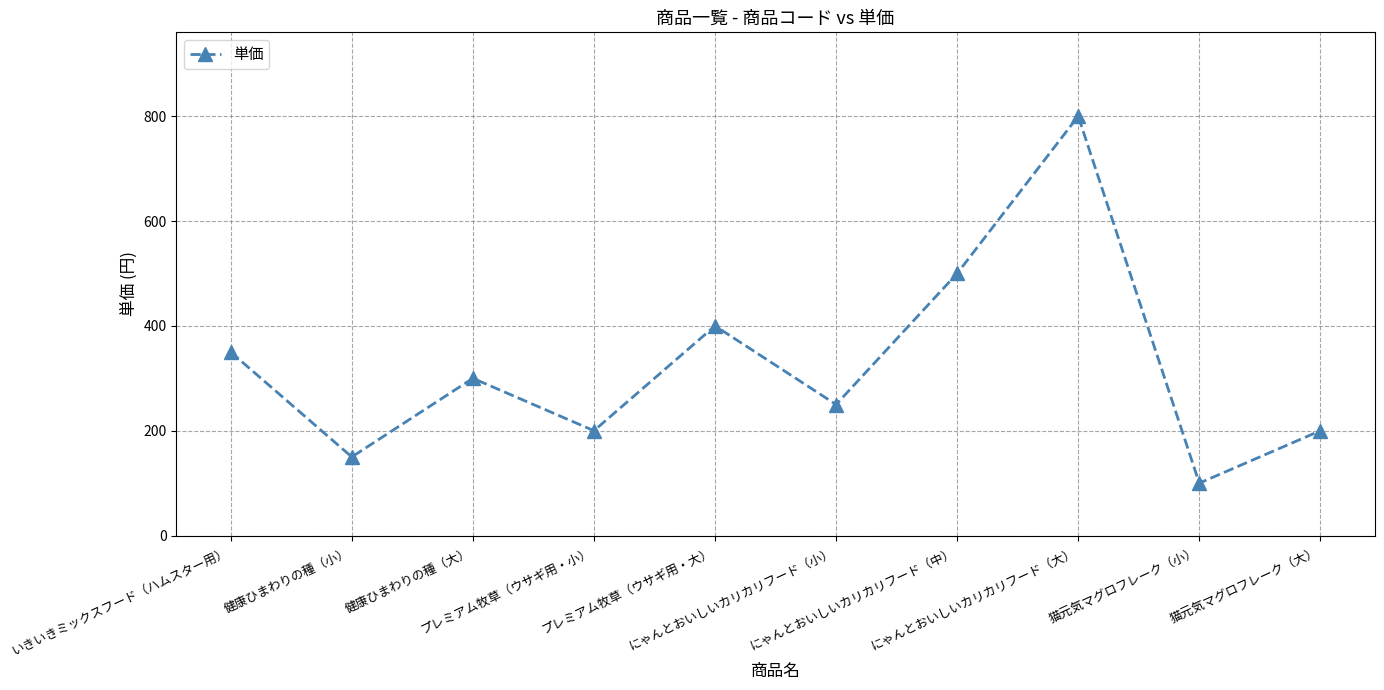

How many distinct data groups are displayed?

1